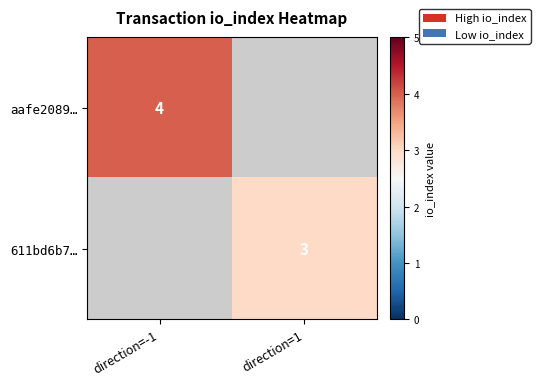

True or false: aafe2089… has a value of 4 at direction=-1.

True